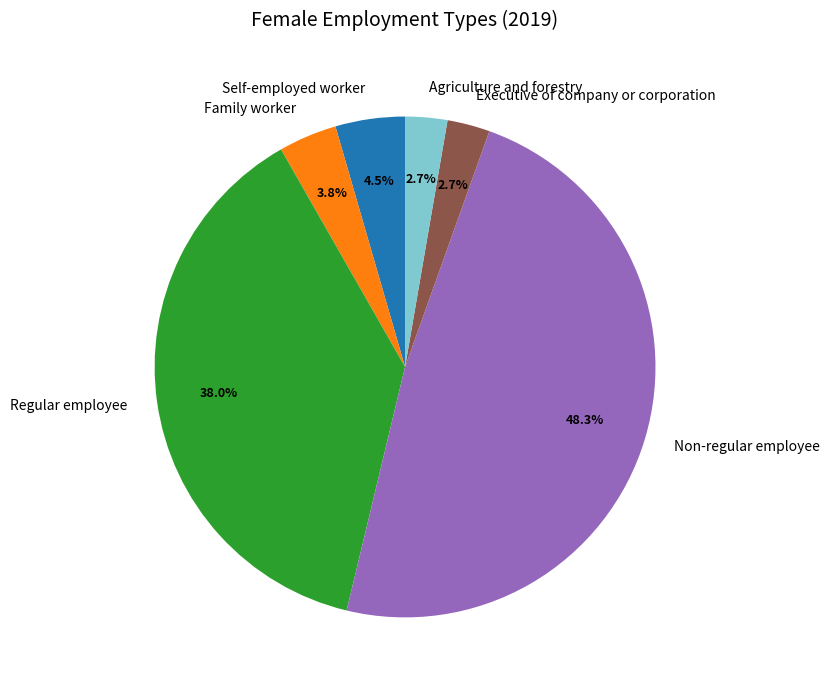

Does any single category account for the majority?

No